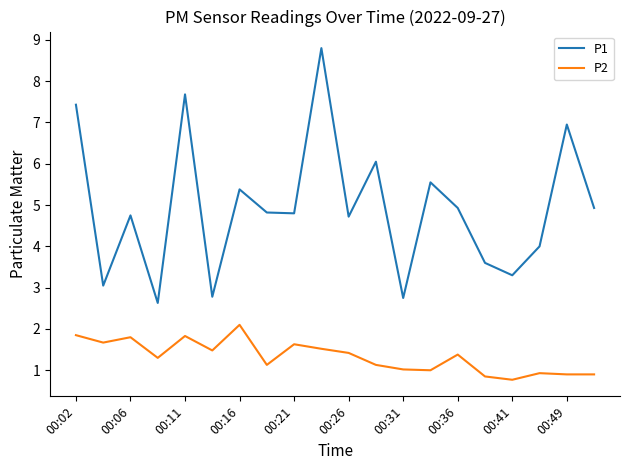

What is the difference between the maximum and minimum values in the P1 series?

6.2